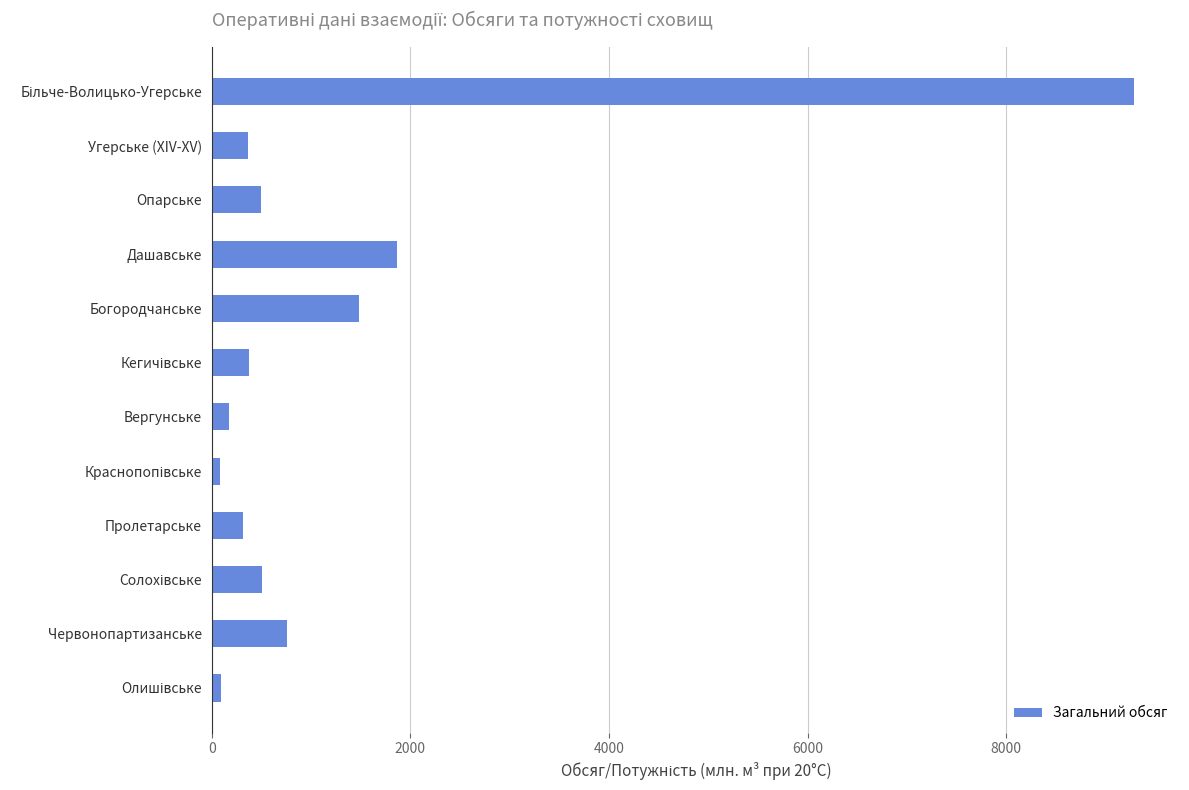

What is the average value?

1316.1